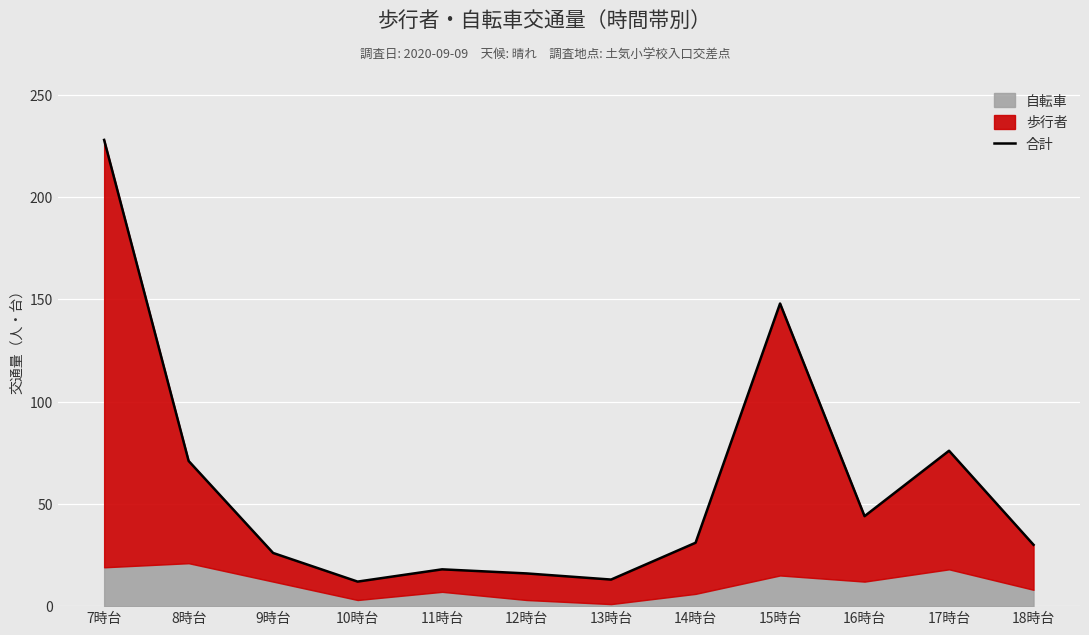

At which label is the value closest to 120?

15時台